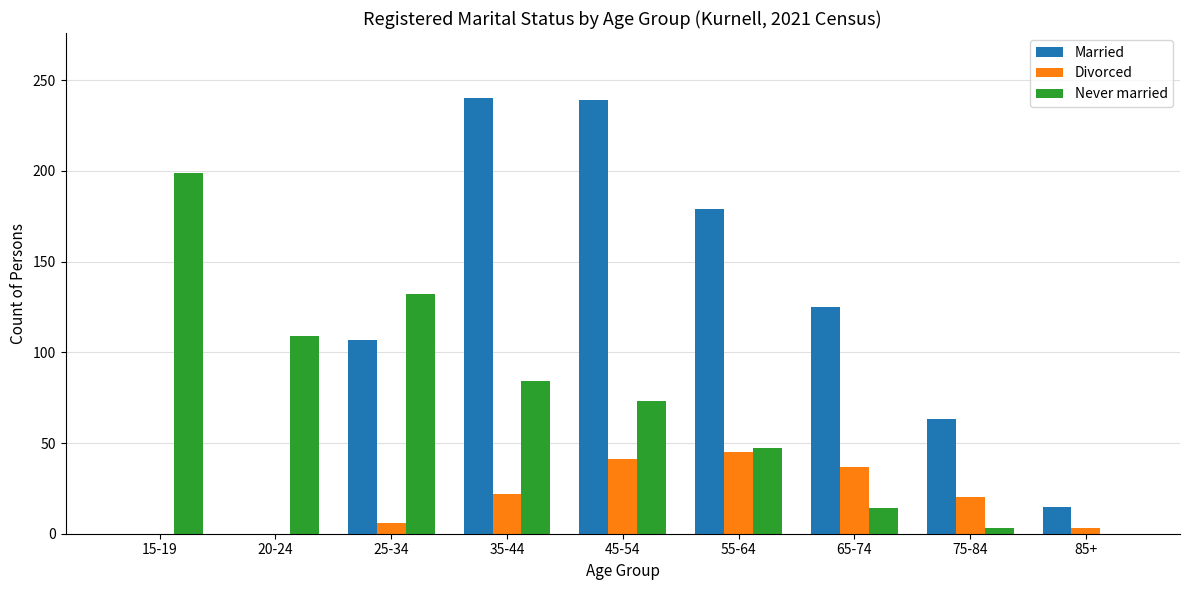

At which label does Never married reach its peak?

15-19